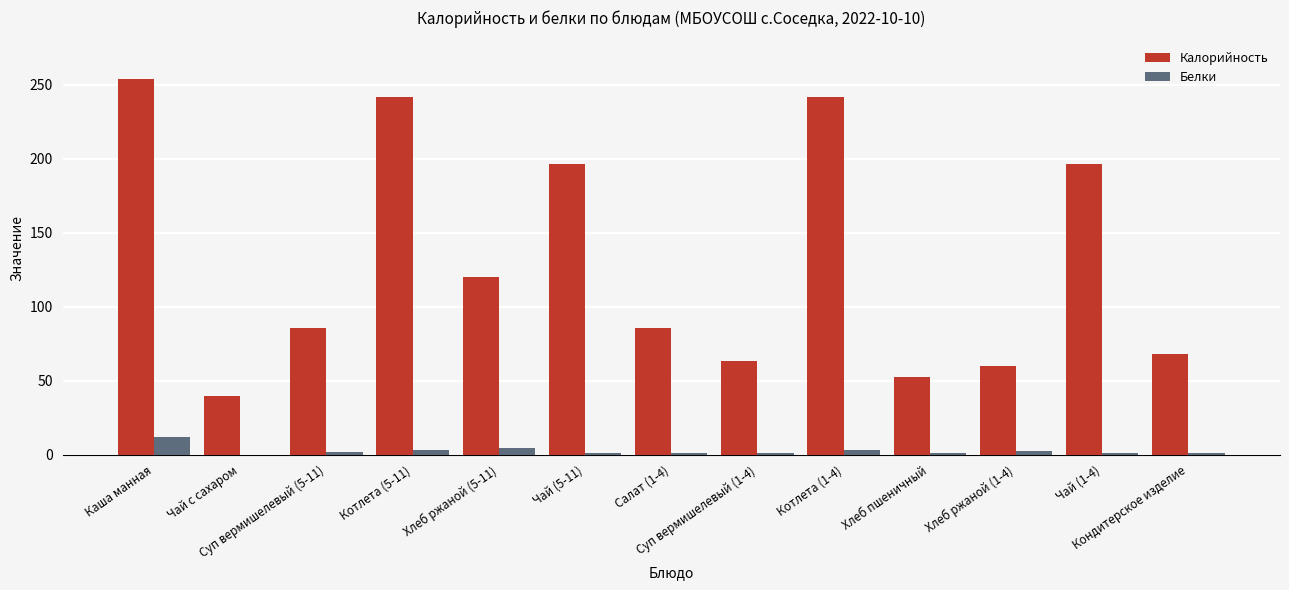

Which series has the largest total across all categories?

Калорийность